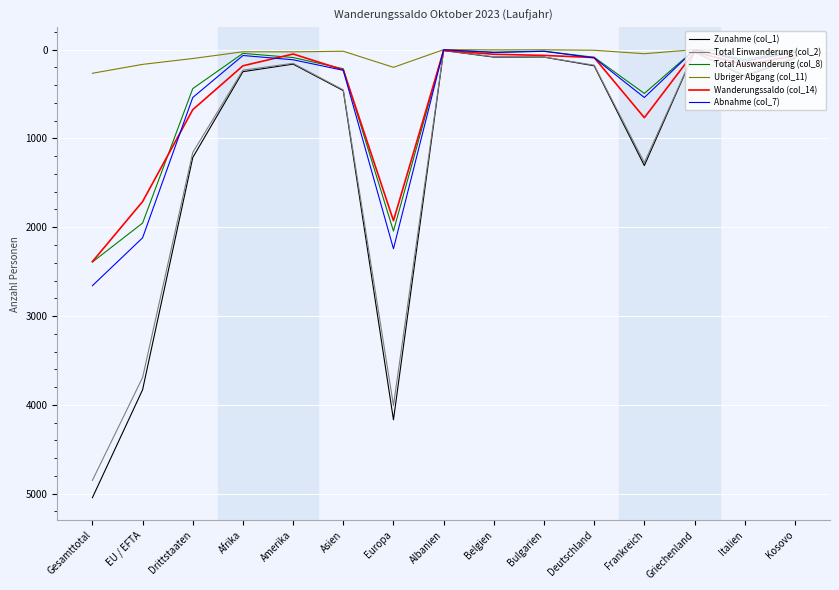

Which series has the widest spread of values?

Zunahme (col_1)